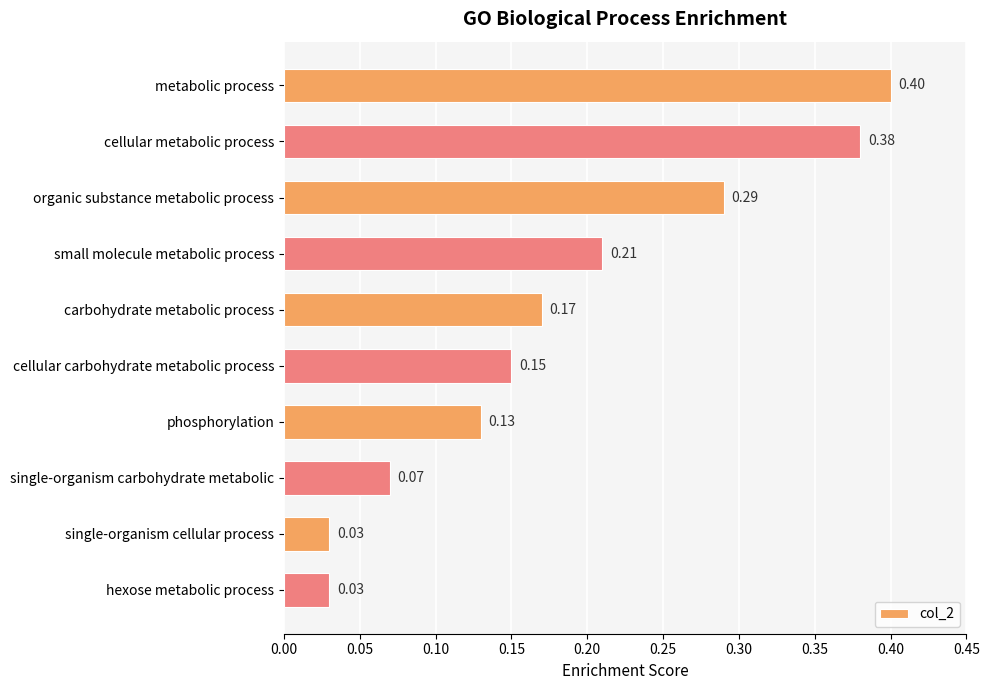

What is the label of the 3rd bar from the bottom?

single-organism carbohydrate metabolic